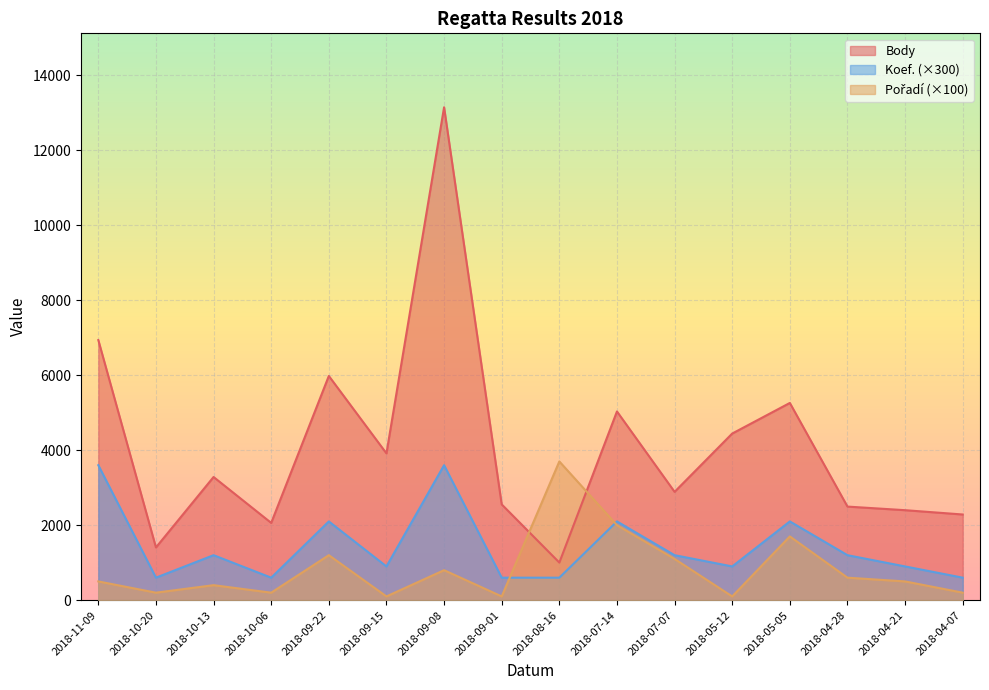

How many data points in Body are above 3285?

7